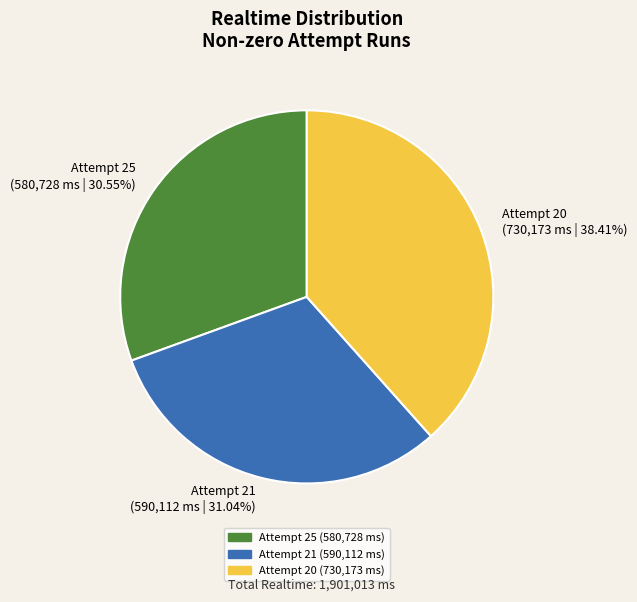

What percentage is the Attempt 20 slice, to the nearest percent?

38%